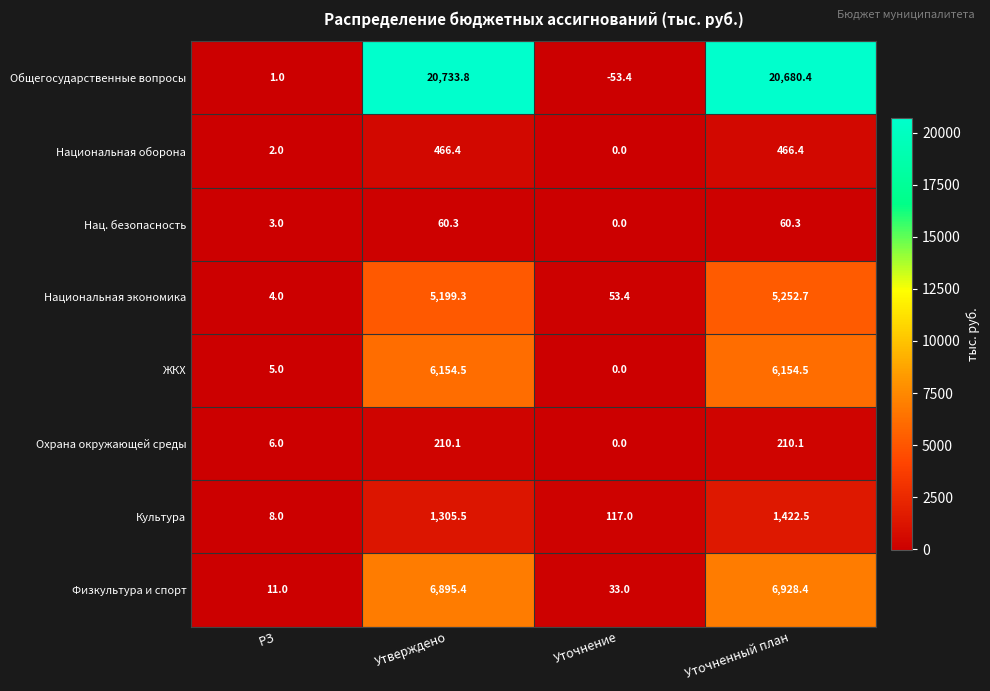

What is the sum of all Нац. безопасность values?

123.6